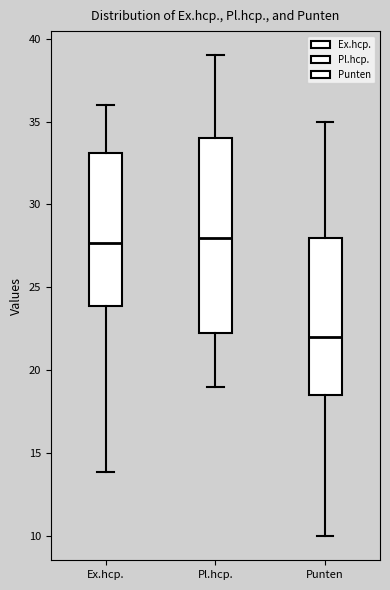

Reading left to right, read every box against the y-axis: the position of its median line, the range the box covers, and the ends of its whiskers. The values are not printed on the chart, so give them approximately, as read against the axis.

Ex.hcp.: median 27.5, box 24.0 to 33.0, whiskers 14.0 to 36.0
Pl.hcp.: median 28.0, box 22.5 to 34.0, whiskers 19.0 to 39.0
Punten: median 22.0, box 18.5 to 28.0, whiskers 10.0 to 35.0